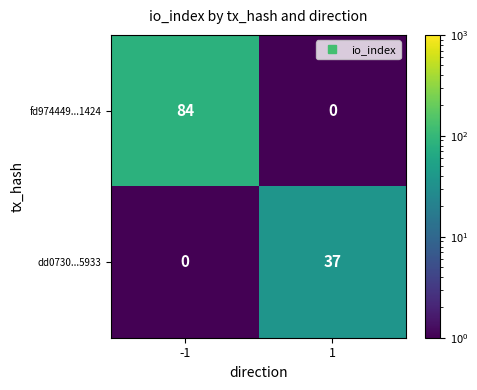

What is the sum of all dd0730...5933 values?

37